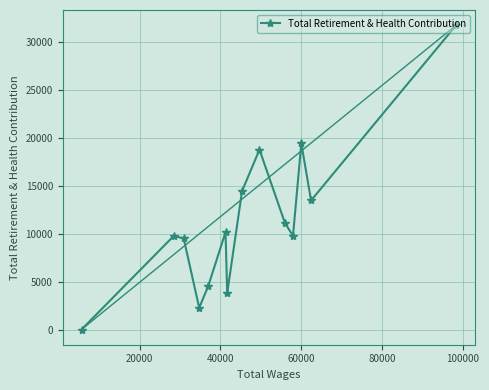

What is the difference between the maximum and minimum values?

31790